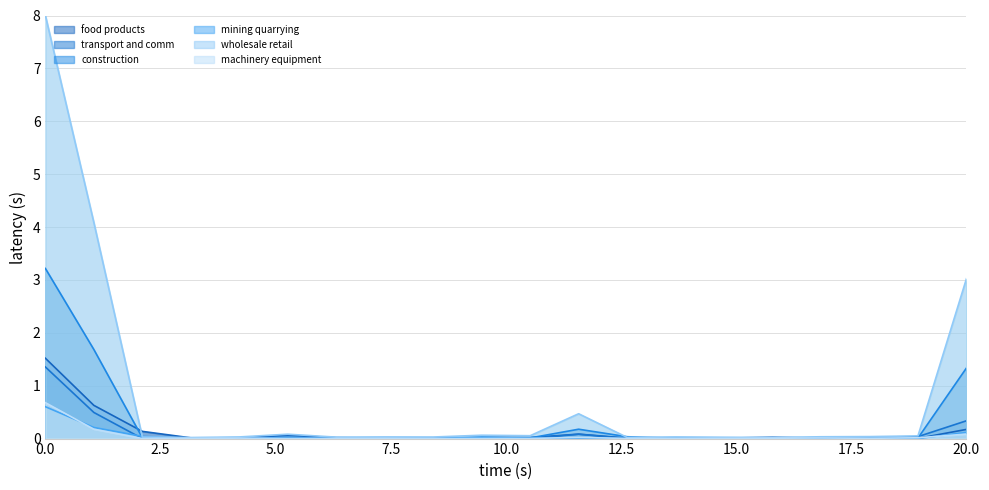

How many intersections are there between wholesale retail and mining quarrying?

2